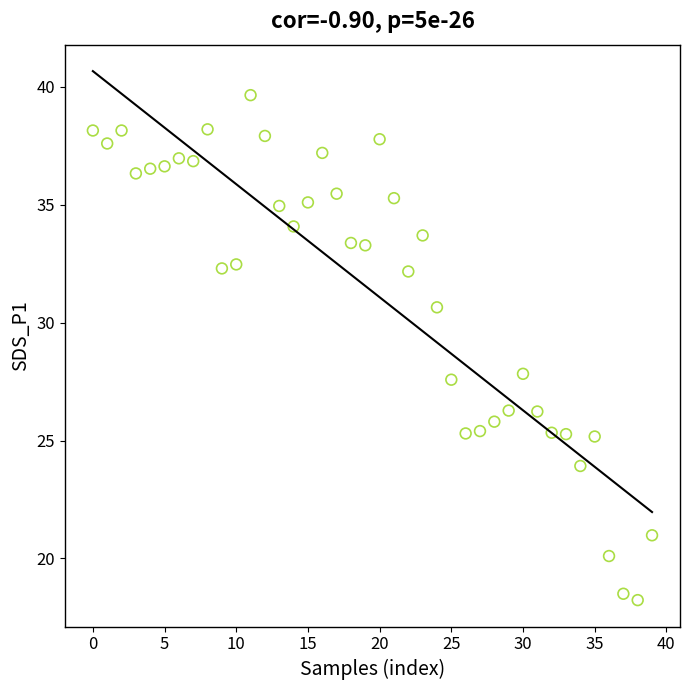

What is the range of Y values (max minus min)?

21.4